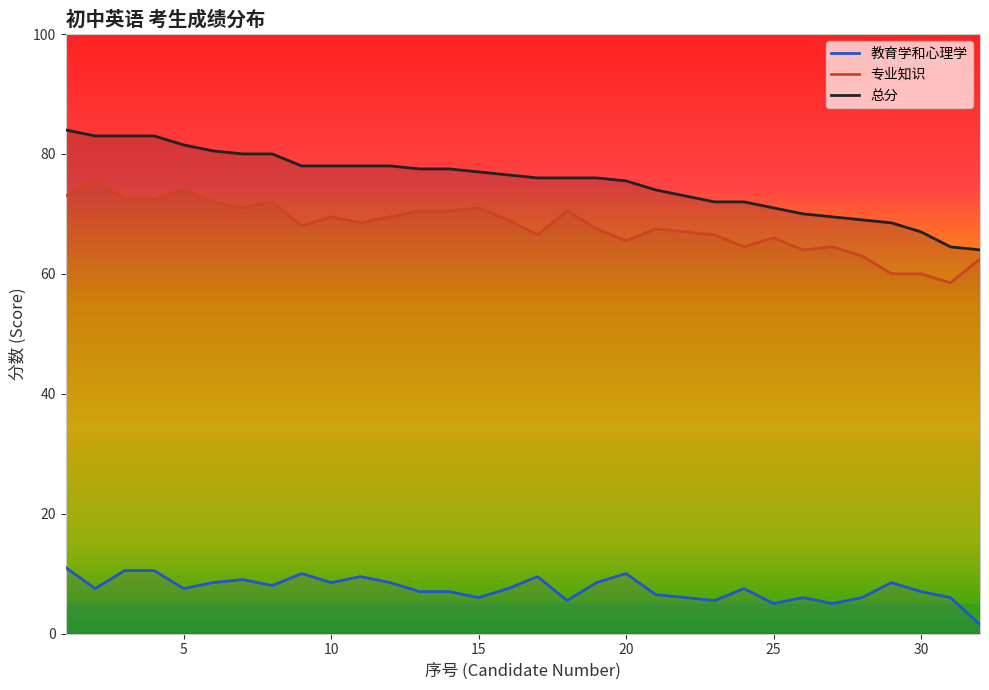

What is the total value across all series at 13?

155.0